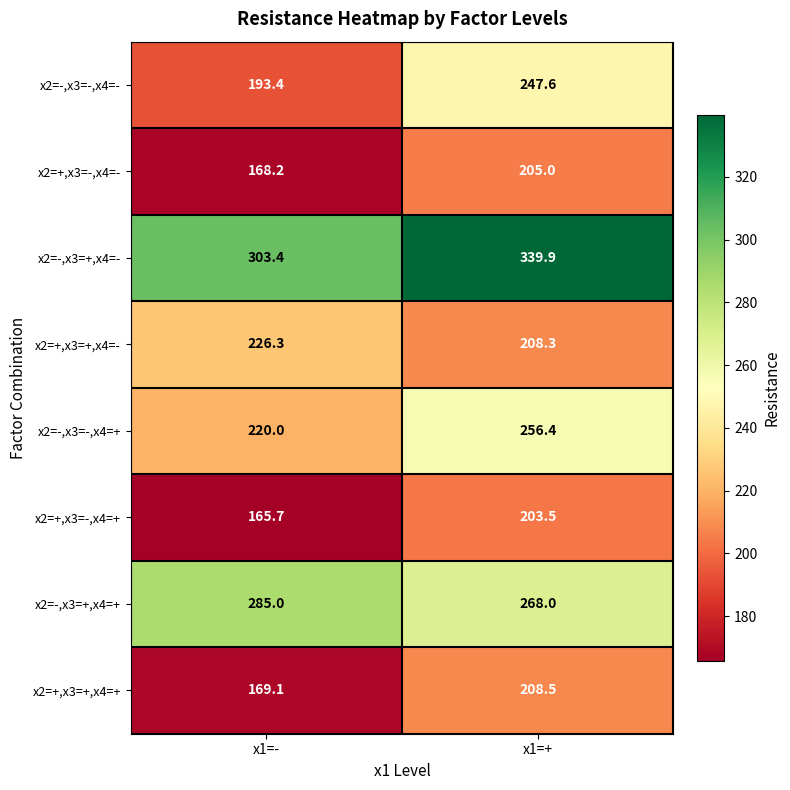

At which category is the sum across all series the highest?

x1=+